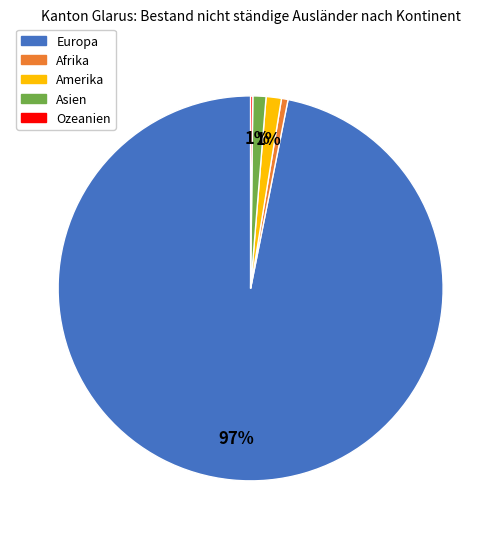

Which category has the biggest portion of the pie?

Europa